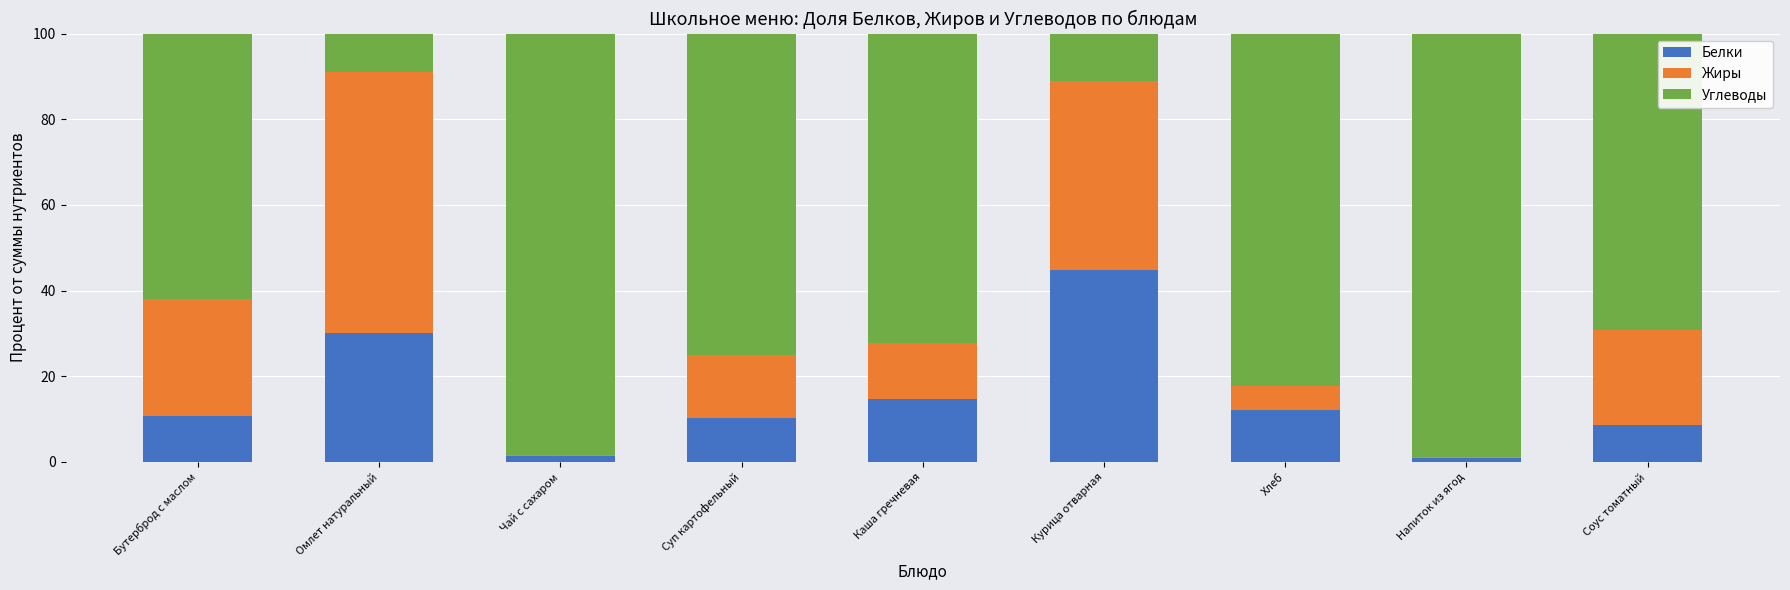

True or false: Белки has a value of 30.1 at Омлет натуральный.

True